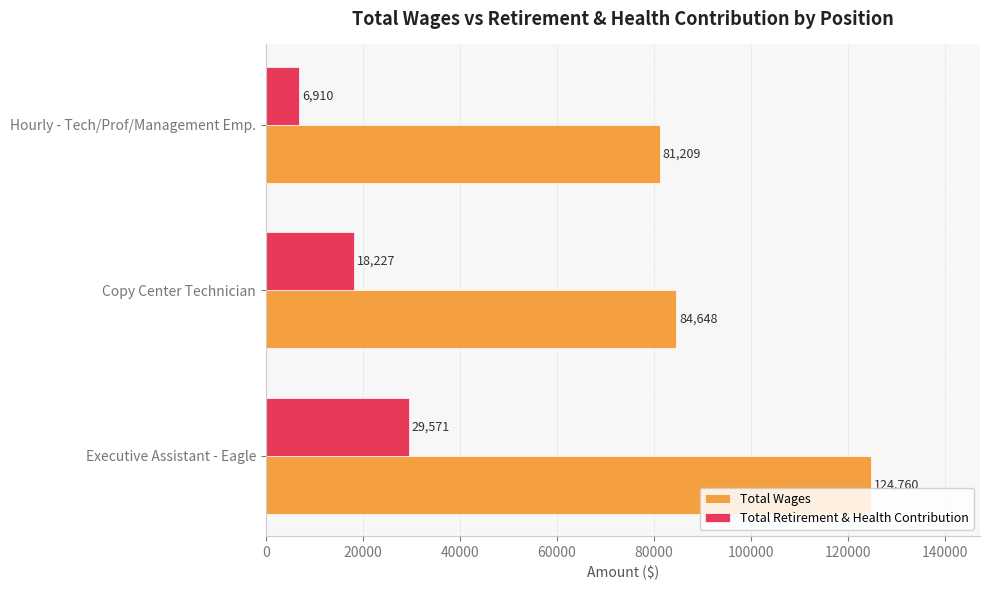

Read the Total Retirement & Health Contribution value at Executive Assistant - Eagle, to the nearest 100.

29600